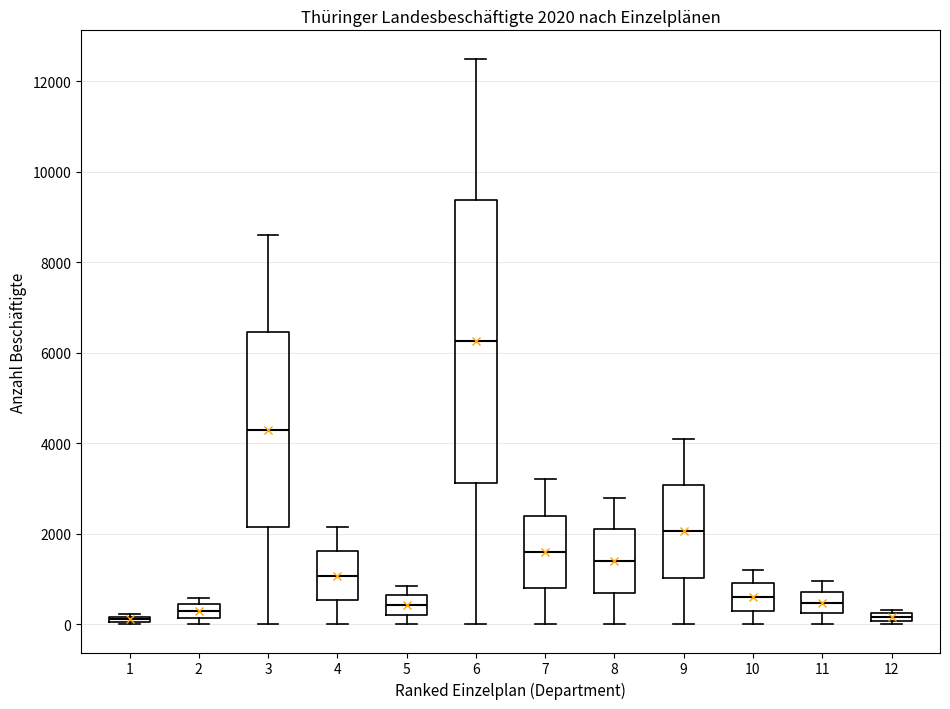

Which box is the tallest, from its lower edge to its upper edge?

6